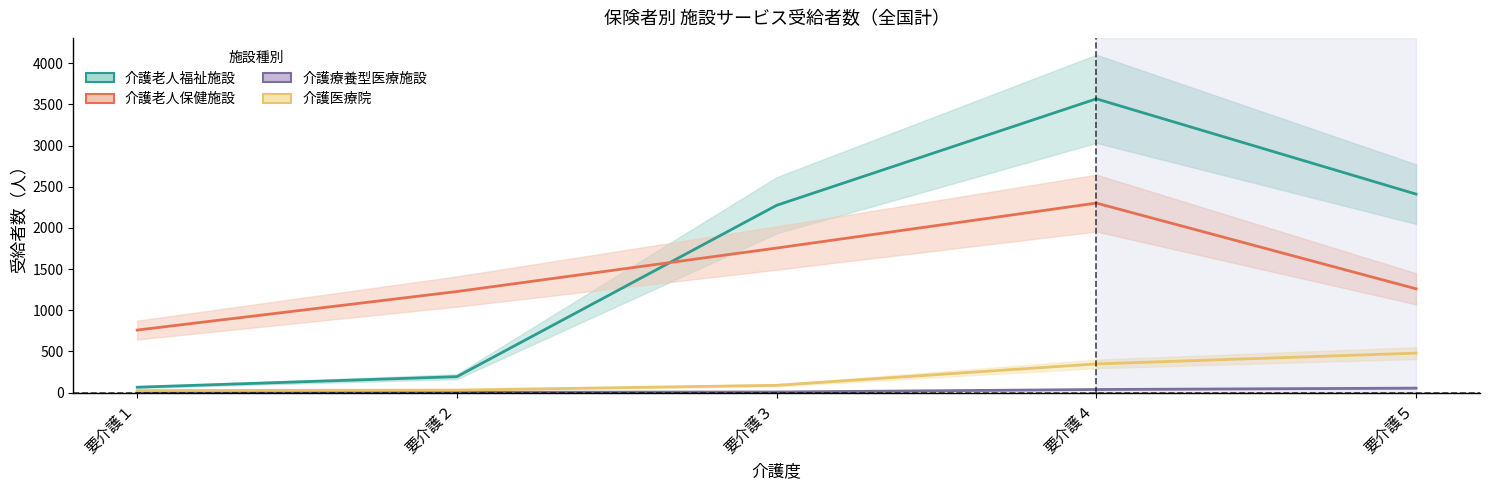

How many interior local peaks does the 介護老人福祉施設 series have?

1